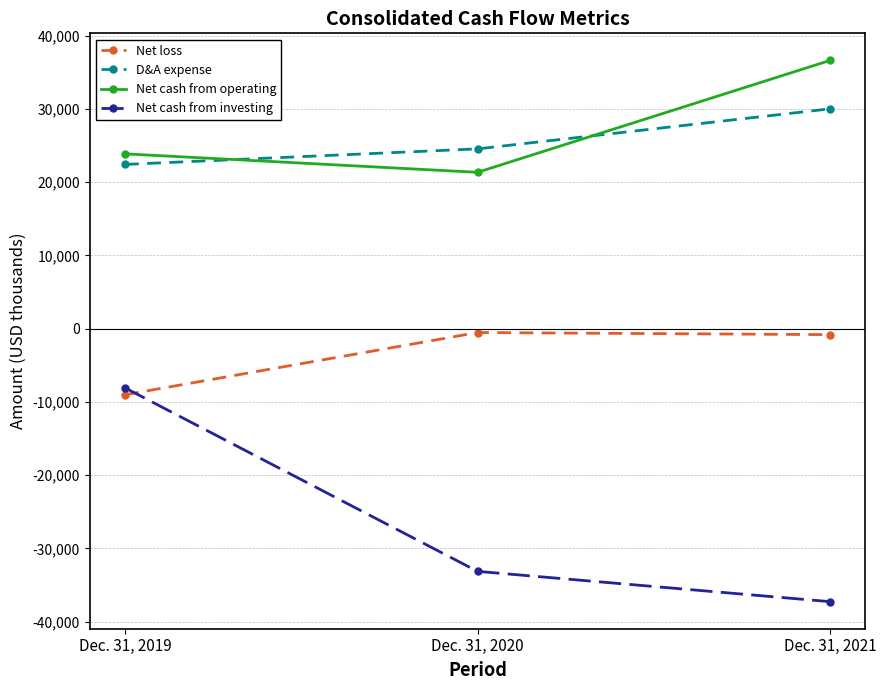

Is it true that Net cash from investing equals -11852 at Dec. 31, 2019?

False